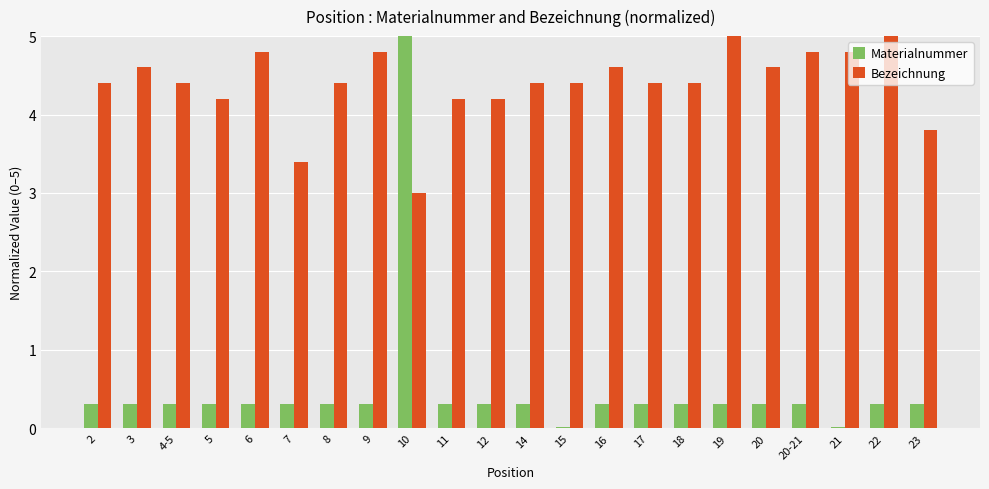

Rank the series at 20 from lowest to highest value.

Materialnummer, Bezeichnung